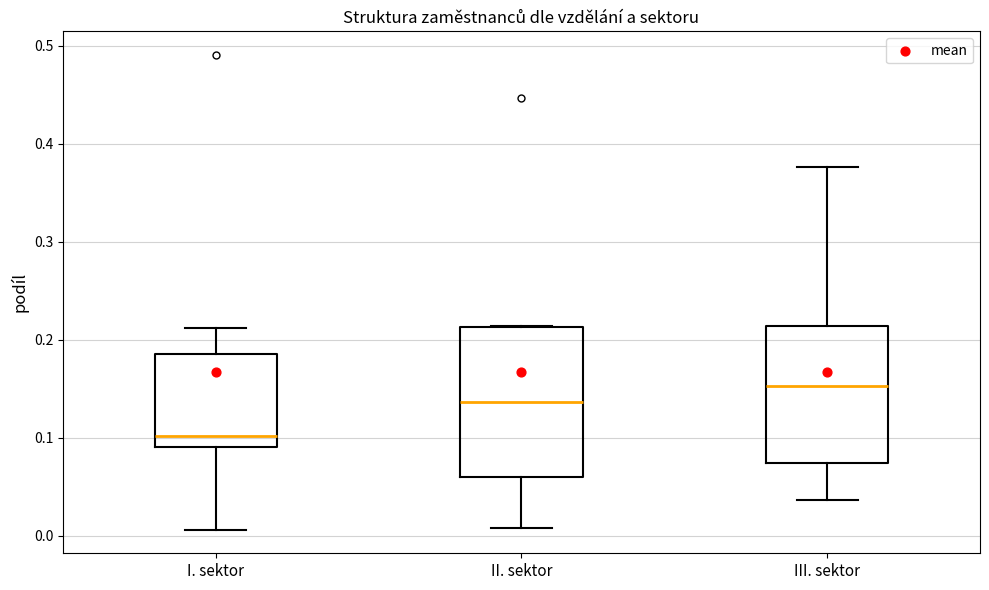

Which box's median line is the highest?

III. sektor